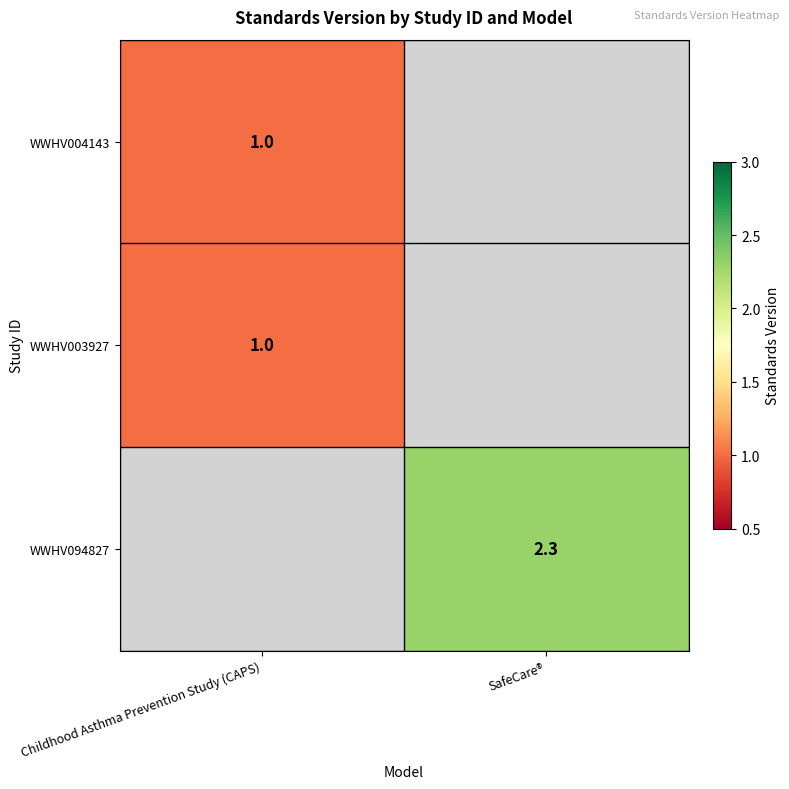

Is it true that WWHV004143 equals 0.6 at Childhood Asthma Prevention Study (CAPS)?

False